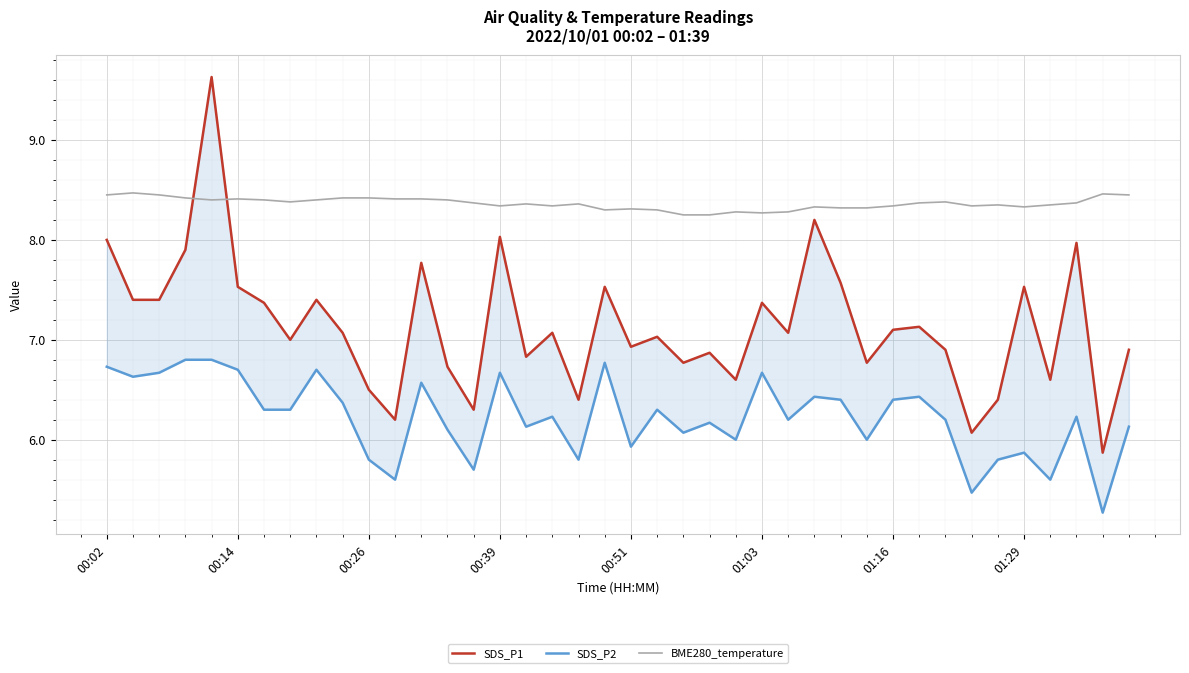

What is the difference between the highest and lowest values at 27?

1.9